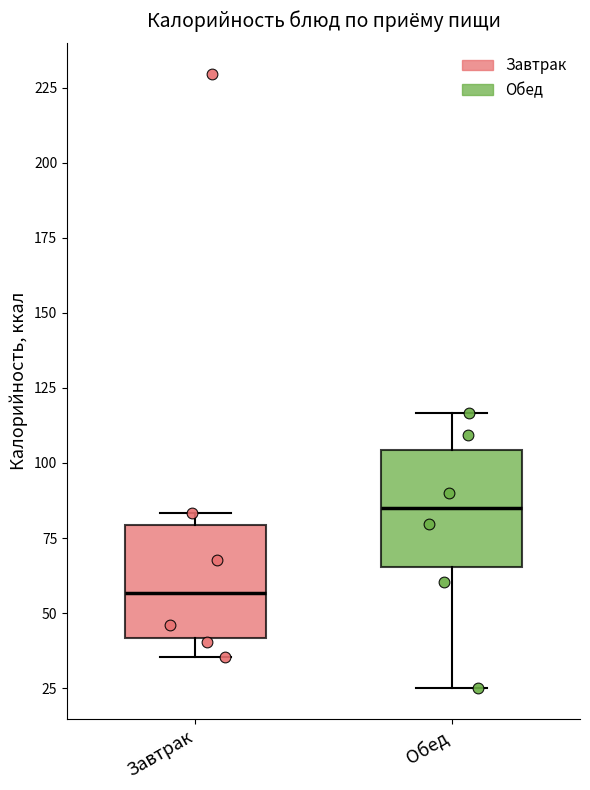

Which box has the highest median line?

Обед